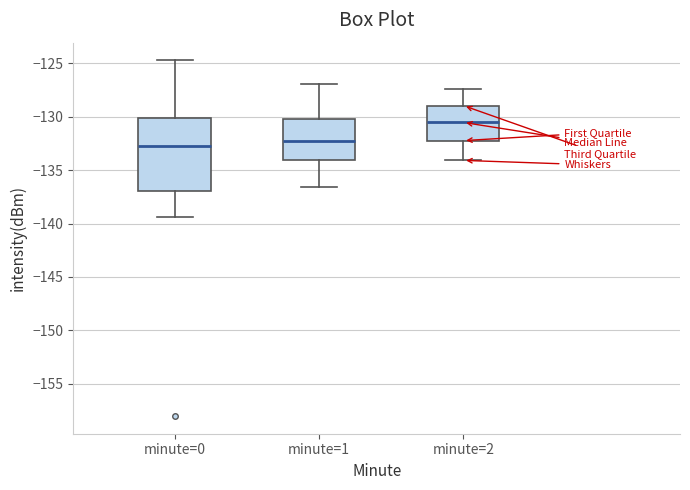

Reading left to right, read every box against the y-axis: the position of its median line, the range the box covers, and the ends of its whiskers. The values are not printed on the chart, so give them approximately, as read against the axis.

minute=0: median -133.0, box -137.0 to -130.0, whiskers -139.5 to -125.0
minute=1: median -132.5, box -134.0 to -130.5, whiskers -136.5 to -127.0
minute=2: median -130.5, box -132.0 to -129.0, whiskers -134.0 to -127.5